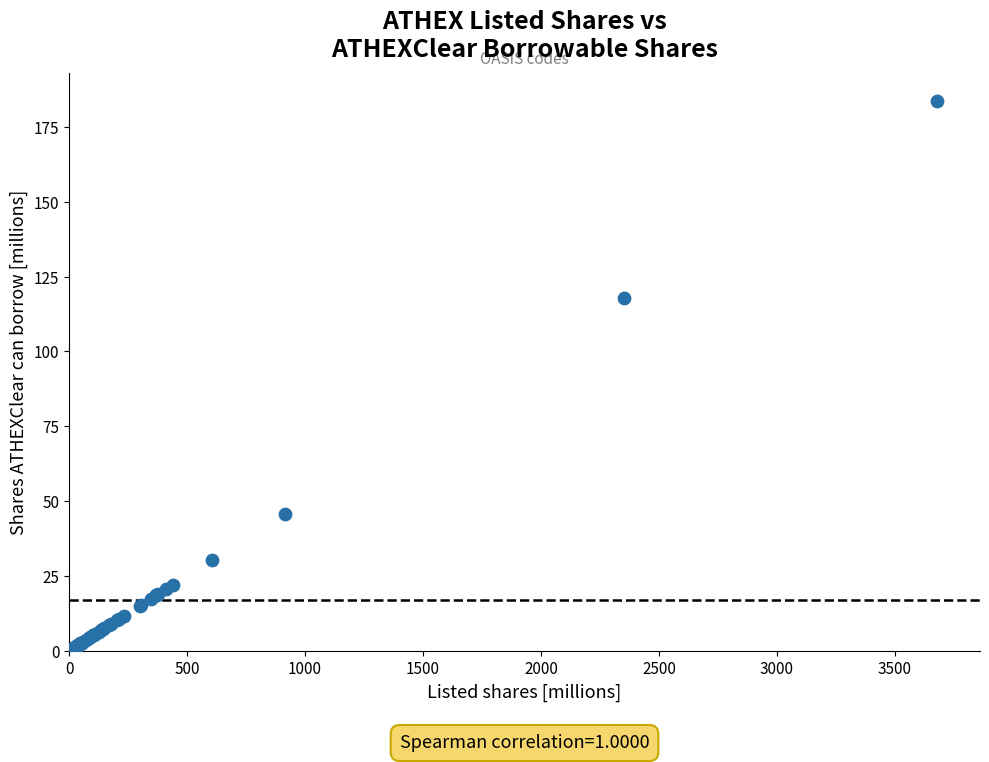

What Y value in the scatter plot is closest to 91?

117.7